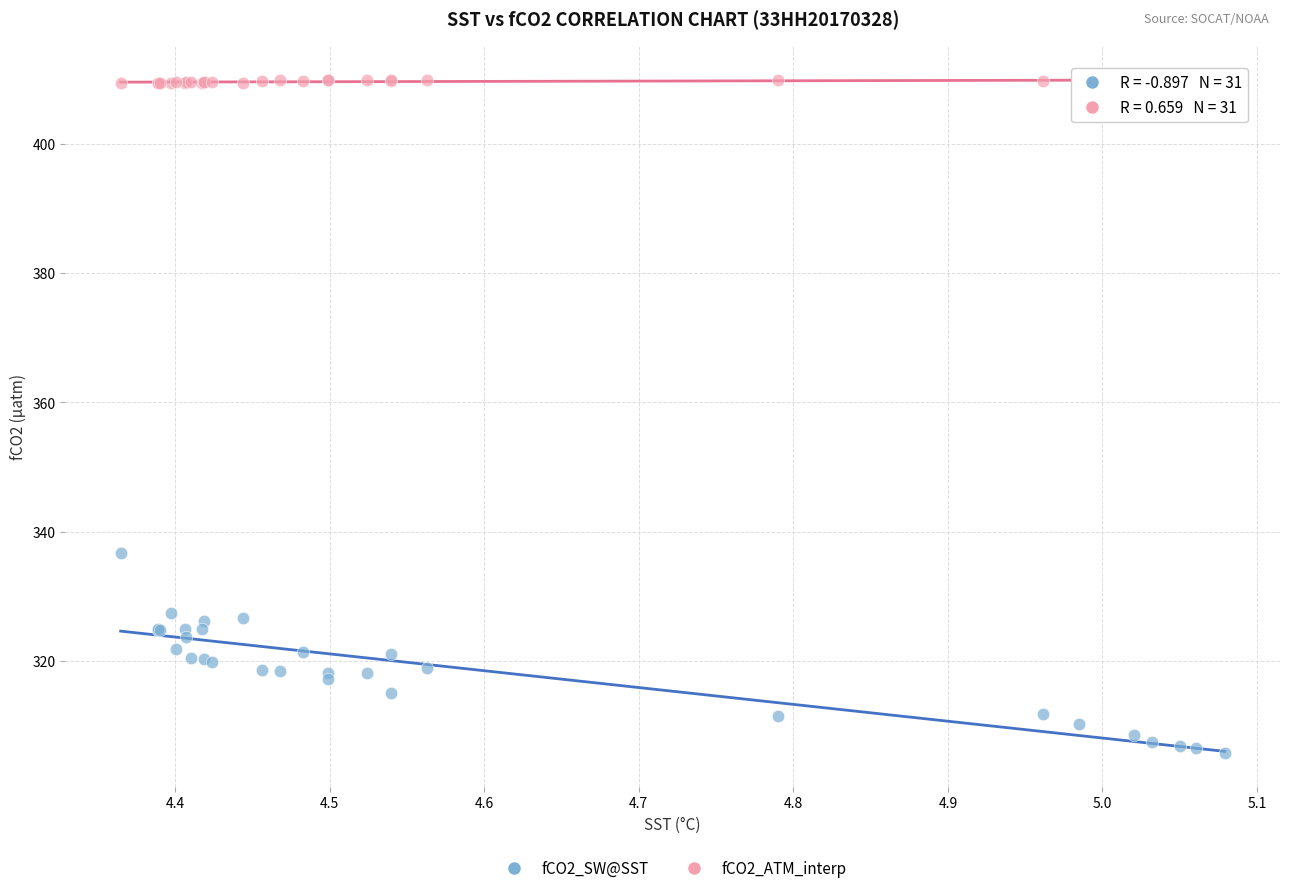

Across all series, what Y value is closest to 357?

336.7